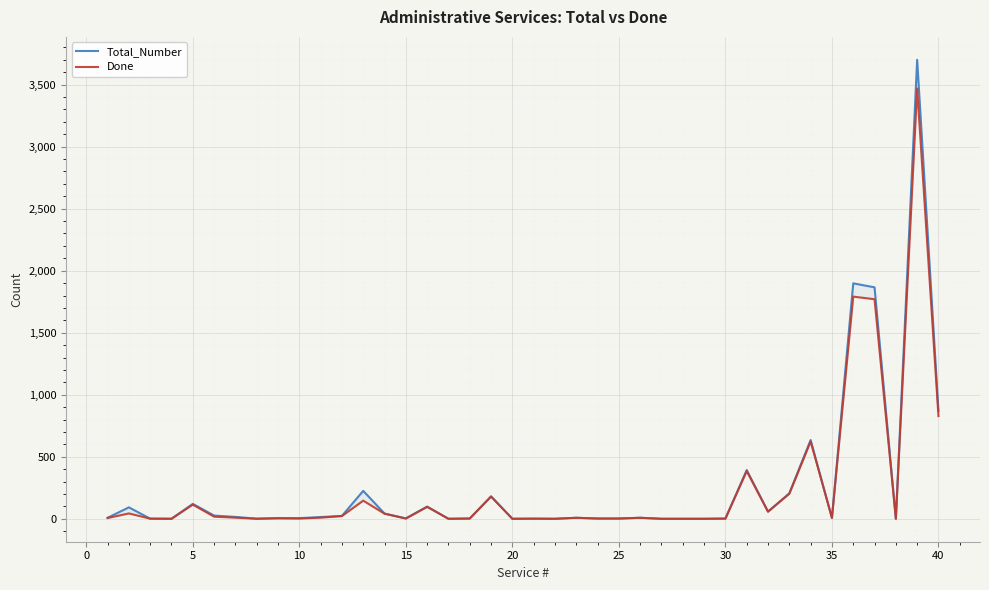

Which category has the lowest value in the Done series?

10